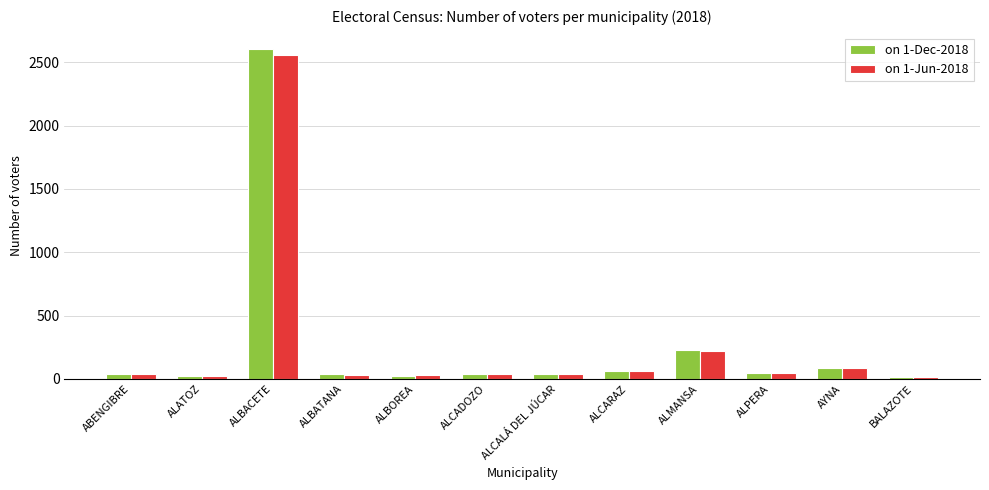

How many categories are shown in the chart?

12